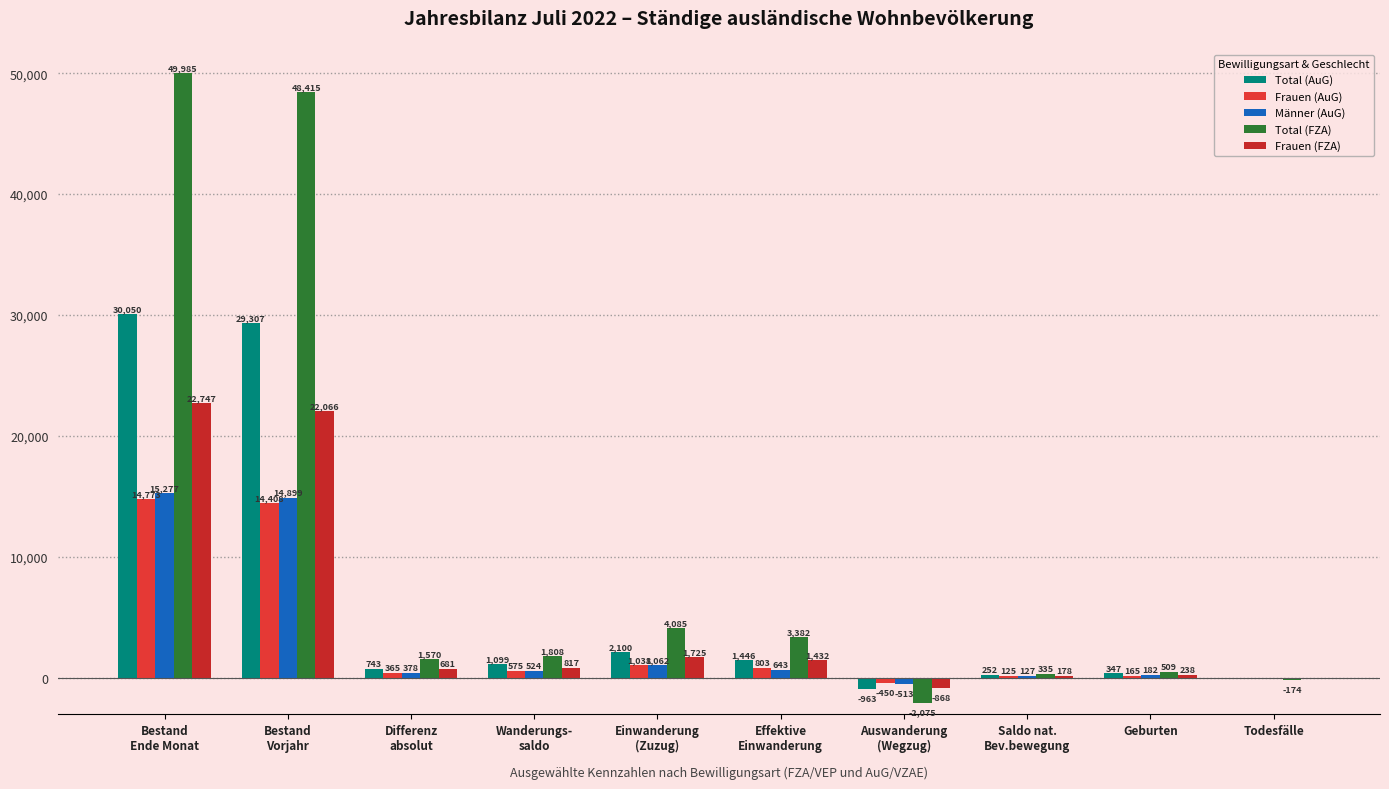

What is the sum of all Frauen (FZA) values?

48956